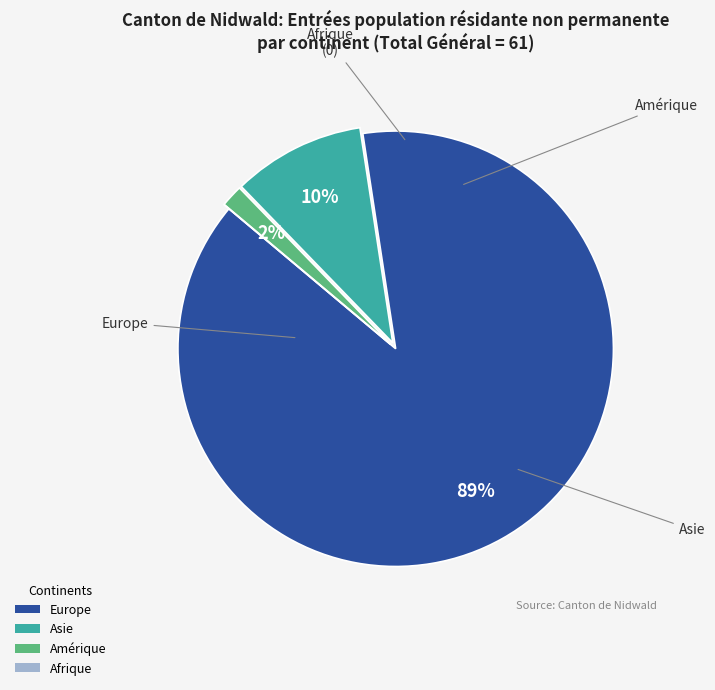

Which has a higher value, Amérique or Asie?

Asie